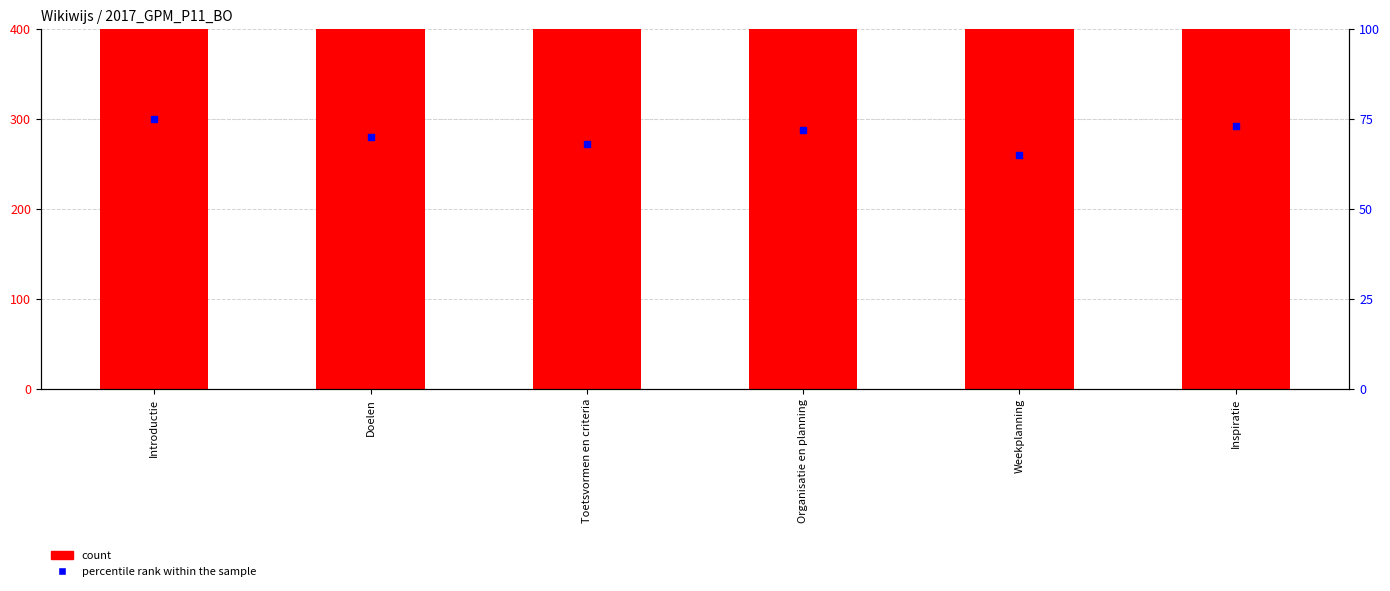

Which series contains the lowest Y value?

percentile rank within the sample